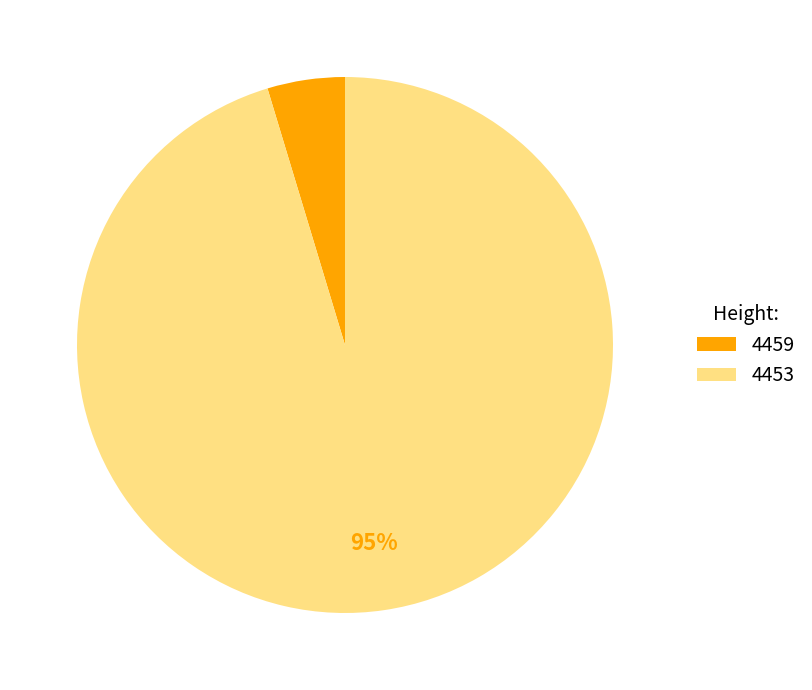

What percentage is the 4459 slice, to the nearest percent?

5%